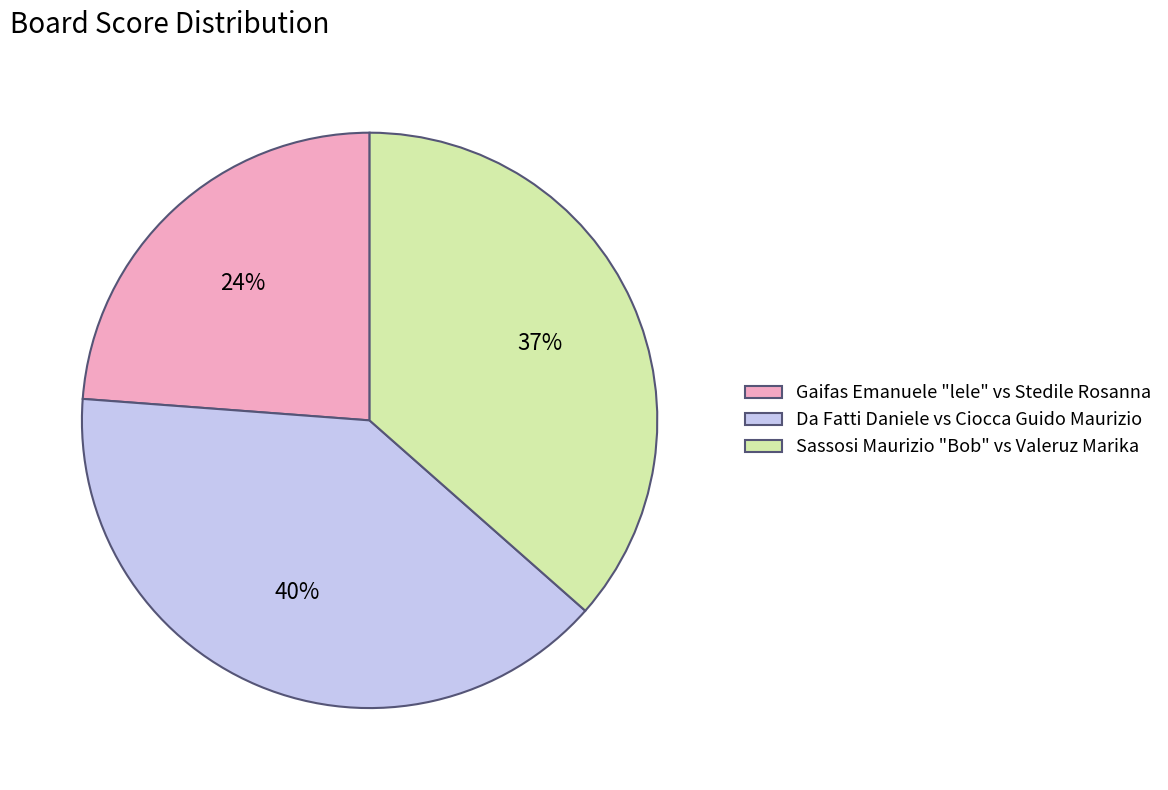

To the nearest percent, what is the difference between the largest and smallest slice percentages?

16%